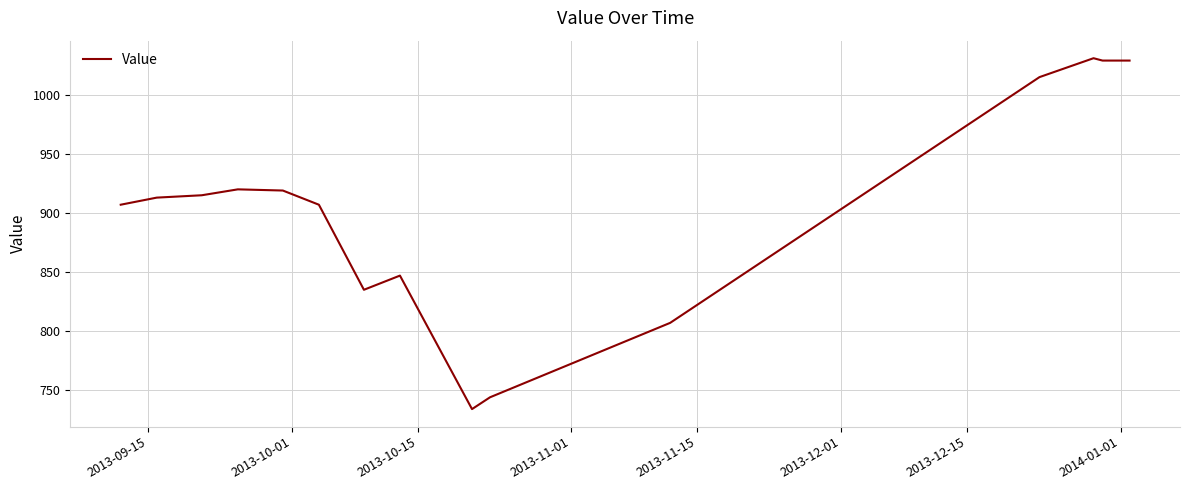

What is the minimum value shown in the chart?

734